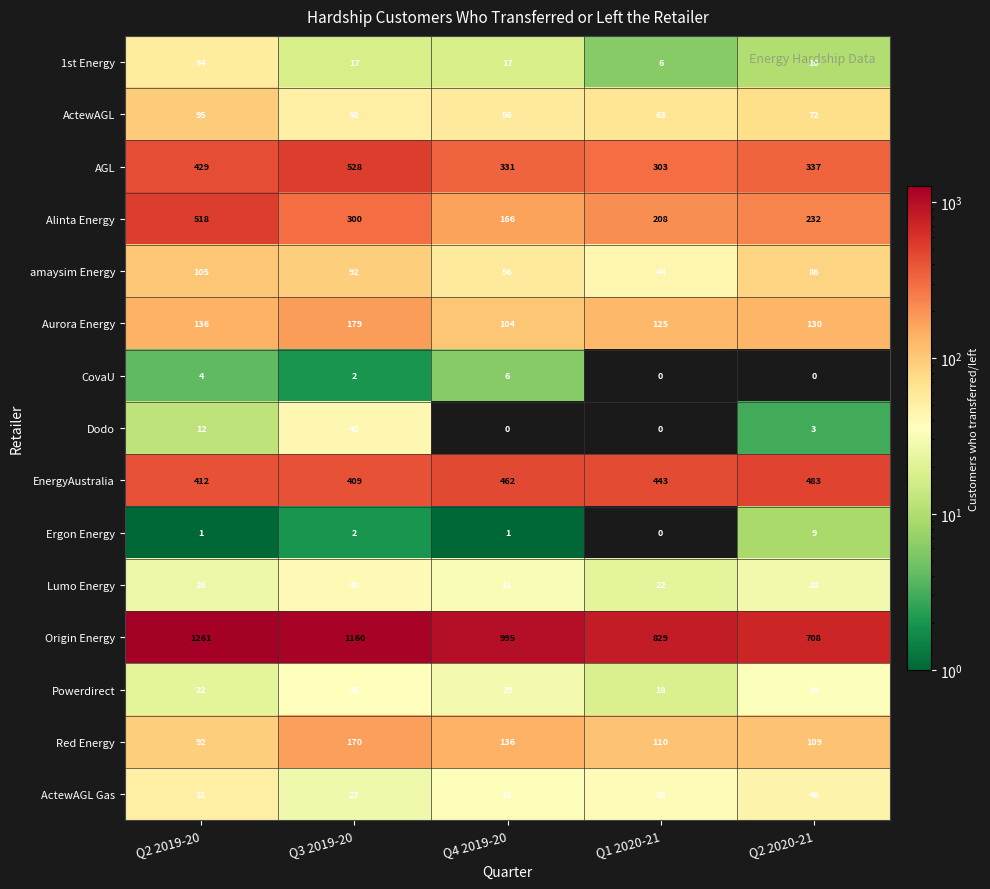

Rank the series at Q2 2020-21 from lowest to highest value.

CovaU, Dodo, Ergon Energy, 1st Energy, Lumo Energy, Powerdirect, ActewAGL Gas, ActewAGL, amaysim Energy, Red Energy, Aurora Energy, Alinta Energy, AGL, EnergyAustralia, Origin Energy